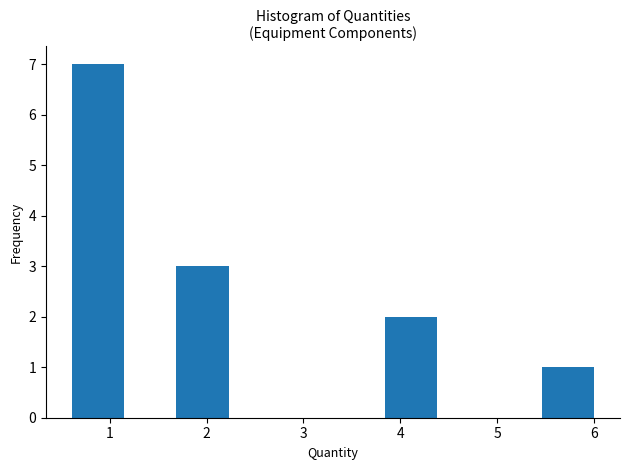

Over which range of the x-axis is the bar tallest?

0.6 to 1.1